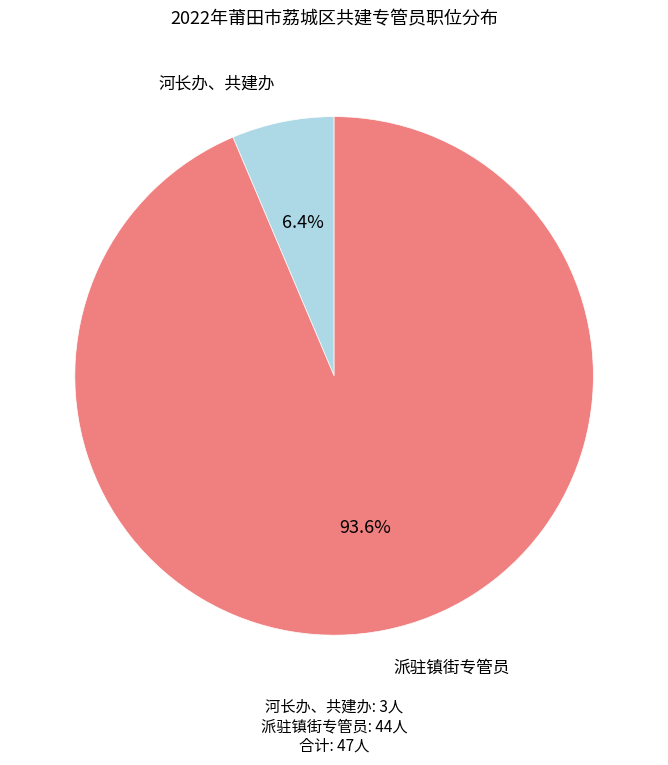

Is there a majority slice in this chart?

Yes